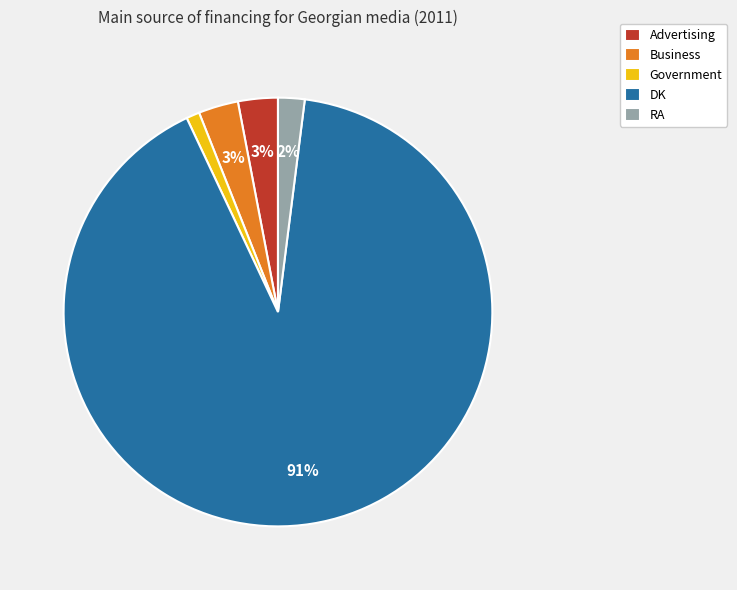

Do Advertising and DK together represent more than half of the pie?

Yes